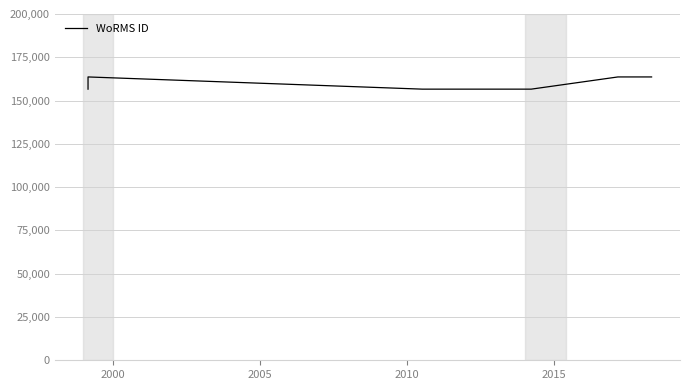

What is the value of the 1st point from the left?

156598